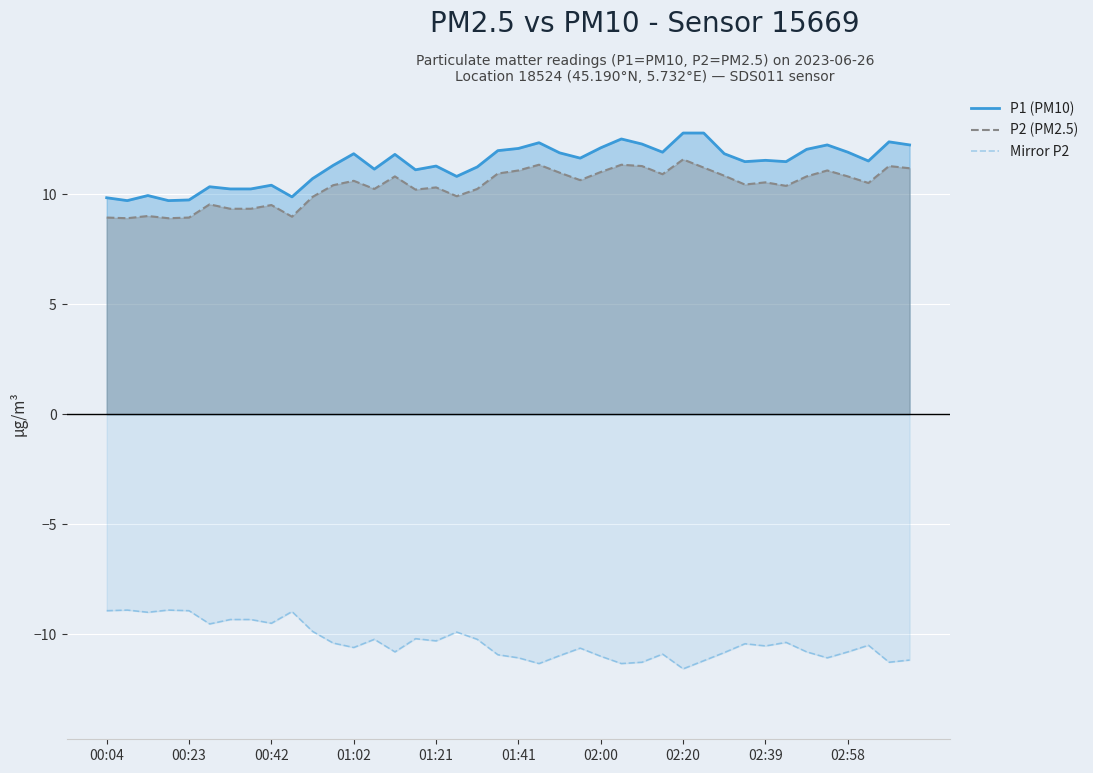

Does the chart display data point markers on the line(s)?

No